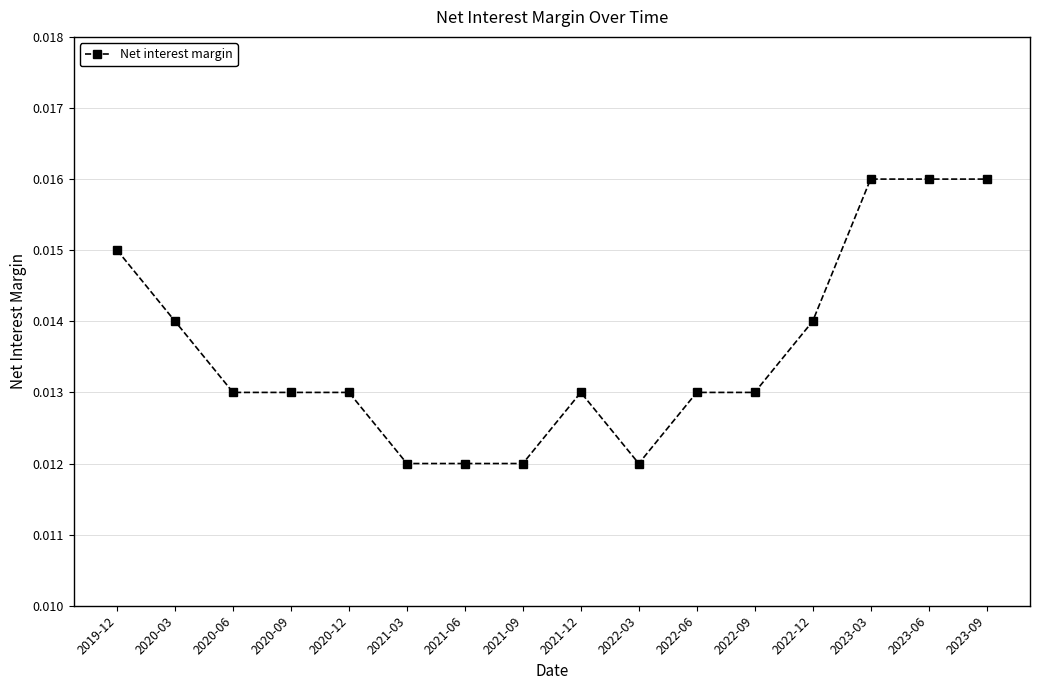

How many values are between 0 and 1?

16